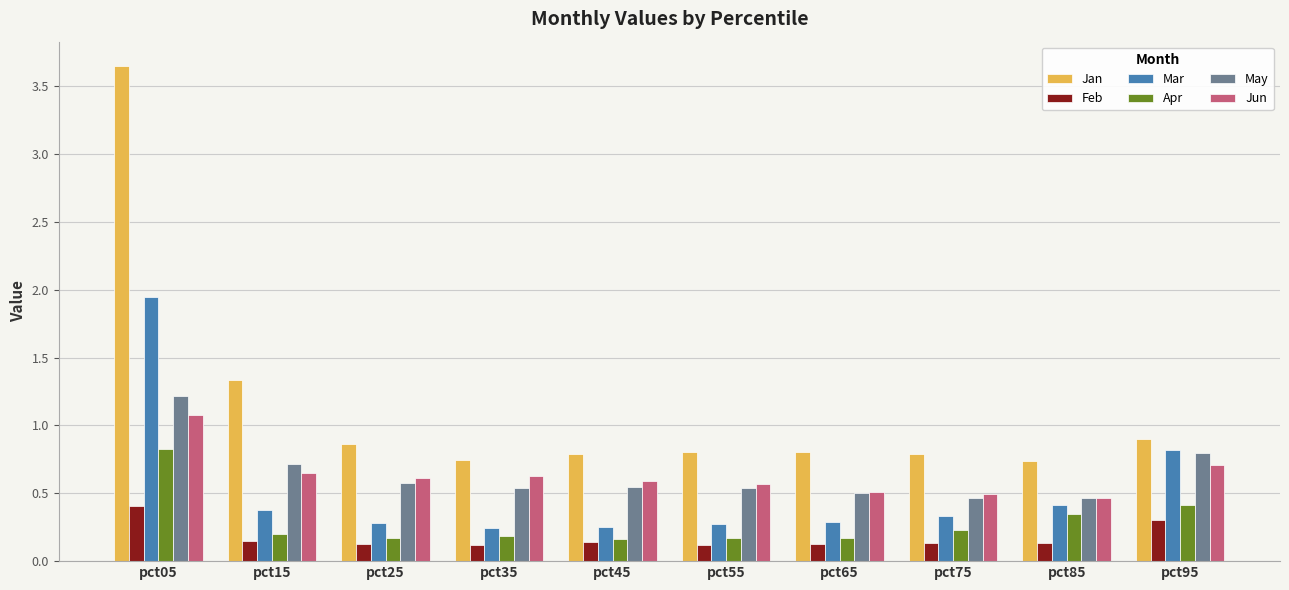

Which series changed the most between pct45 and pct95?

Mar